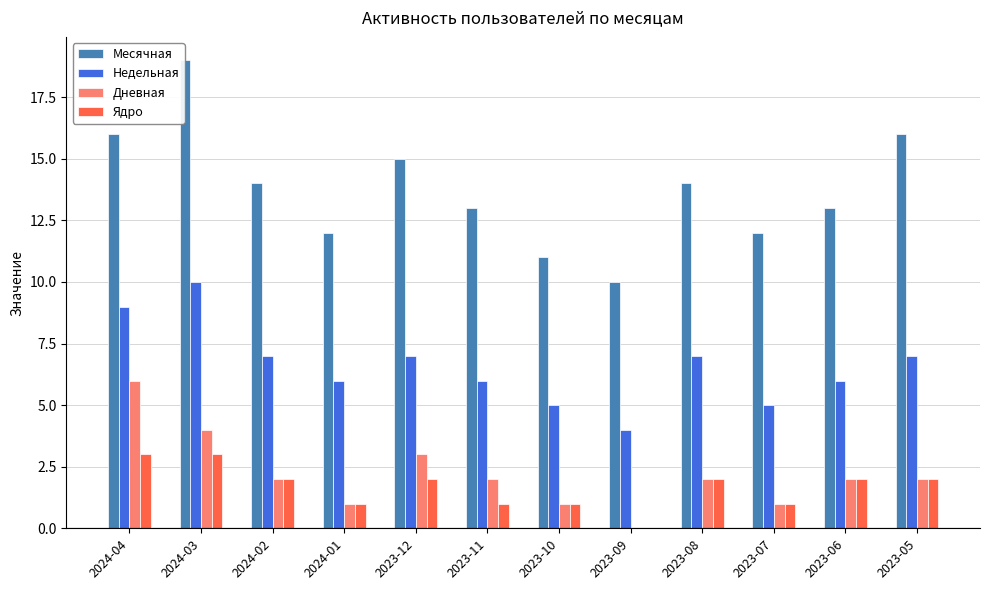

True or false: Недельная has a value of 7 at 2023-12.

True